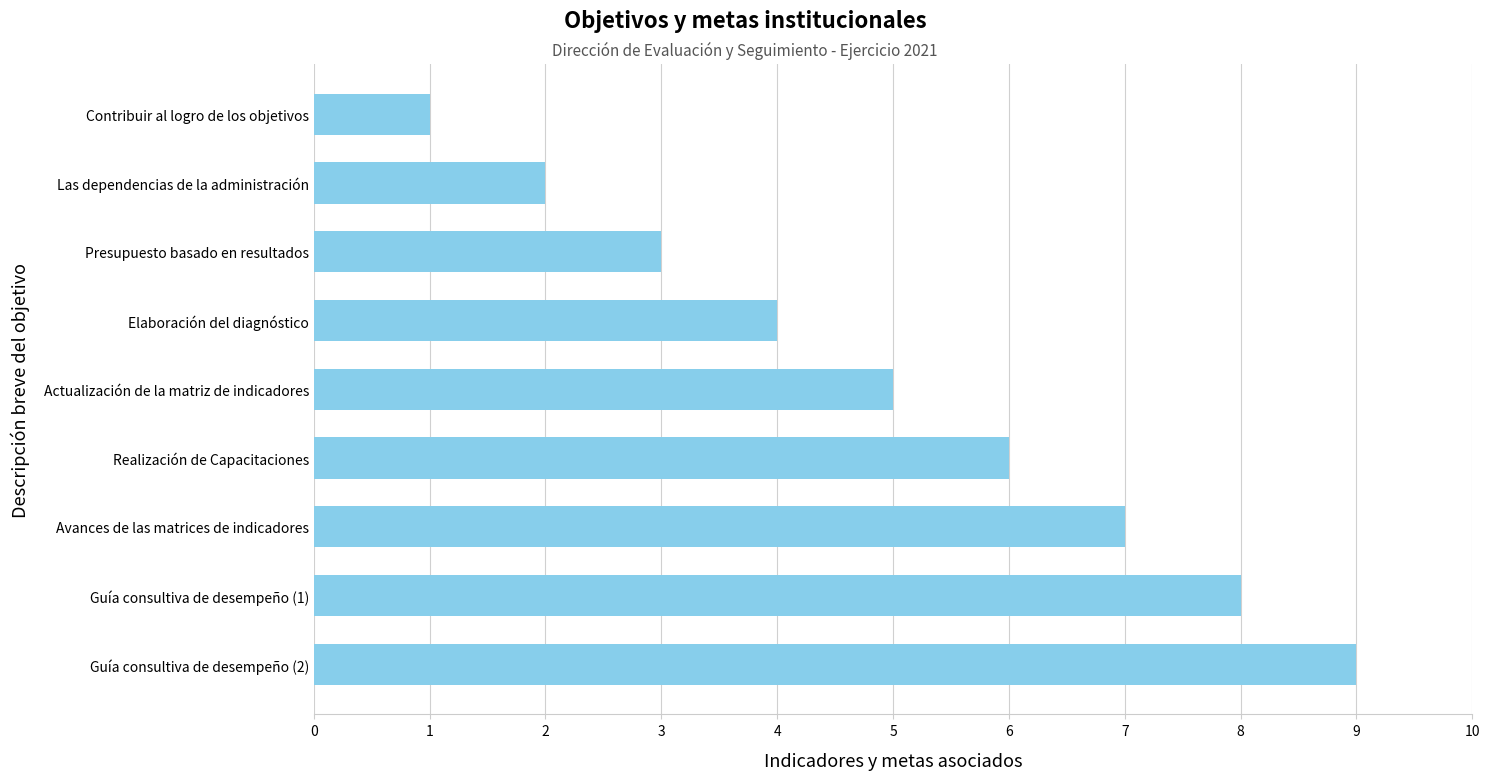

At which label is the value closest to 5?

Actualización de la matriz de indicadores